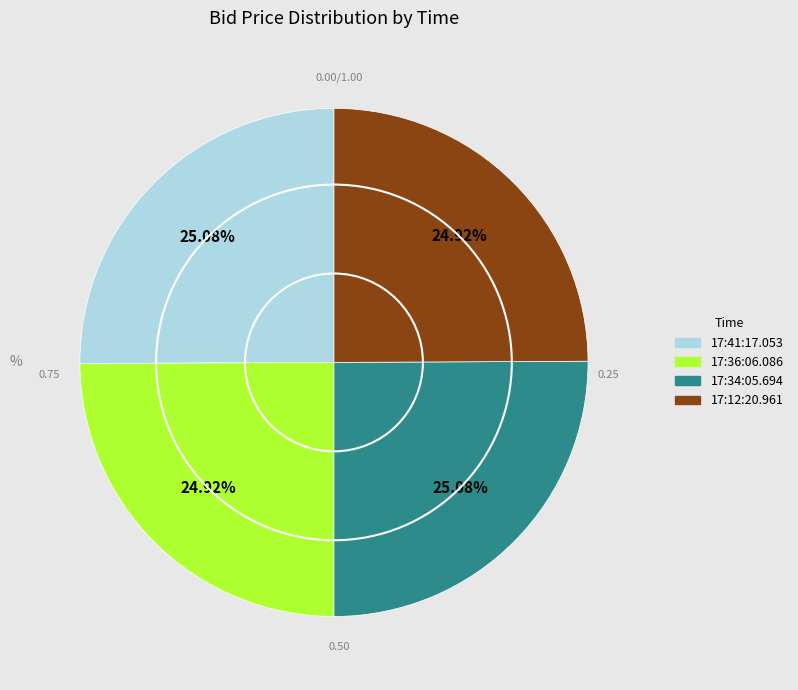

Is there any slice that represents more than half of the pie?

No